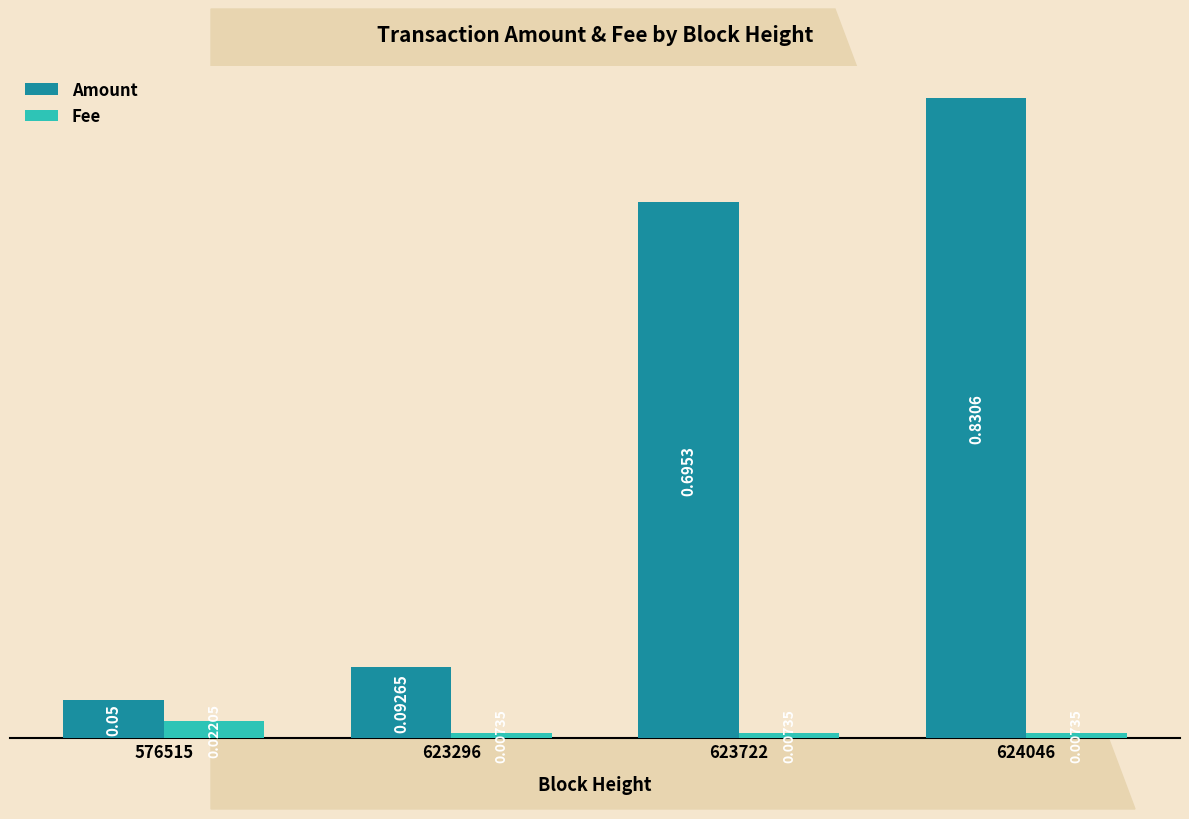

Which series has the largest total across all categories?

Amount